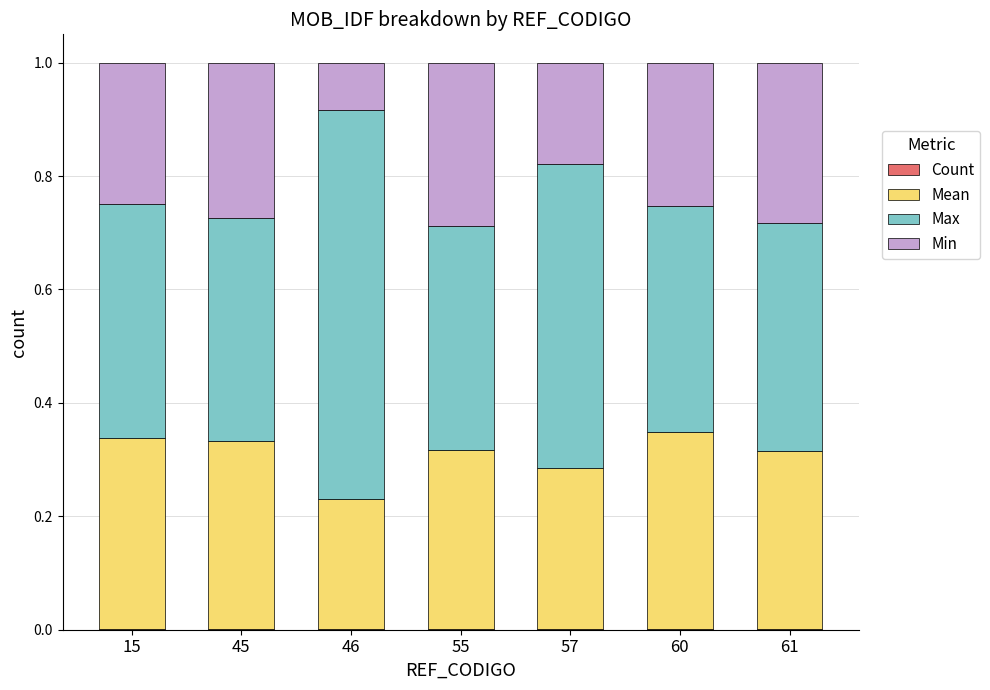

Does the chart contain stacked bars?

Yes